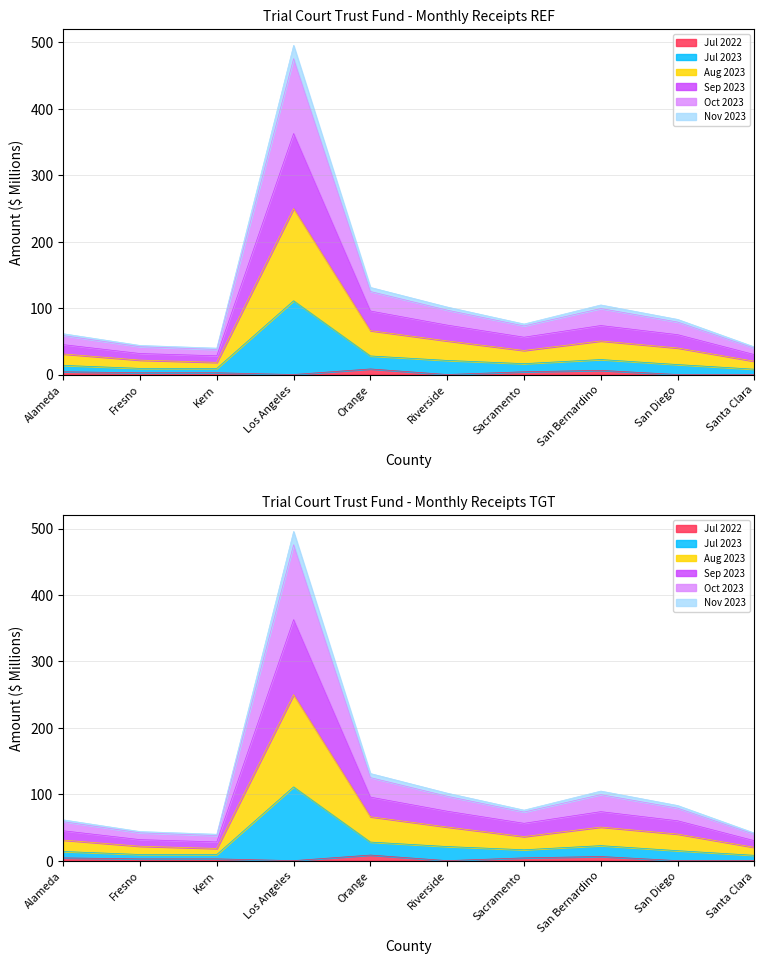

At how many categories does at least one series exceed 307?

1